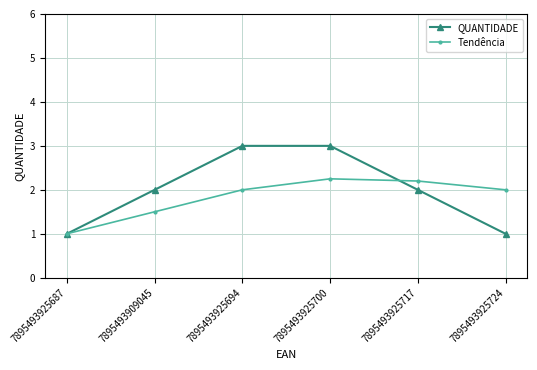

What is the difference between the maximum and minimum values in the QUANTIDADE series?

2.0